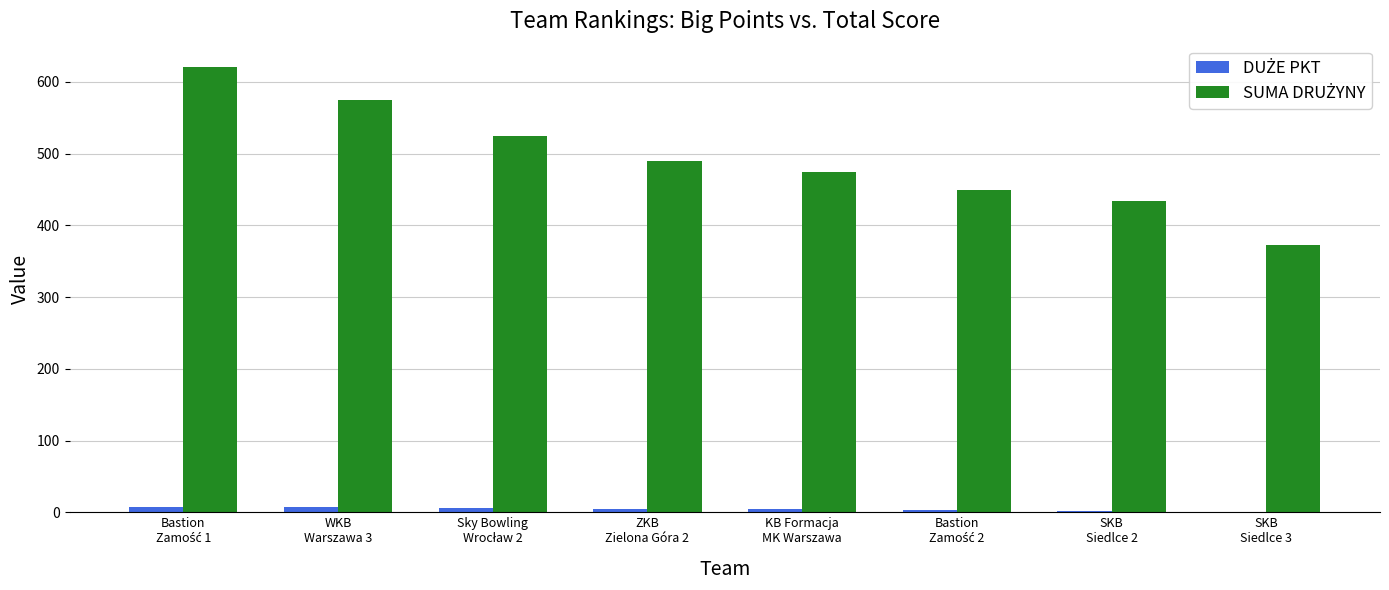

Is the value of DUŻE PKT at SKB
Siedlce 3 greater than the value of SUMA DRUŻYNY at KB Formacja
MK Warszawa?

No